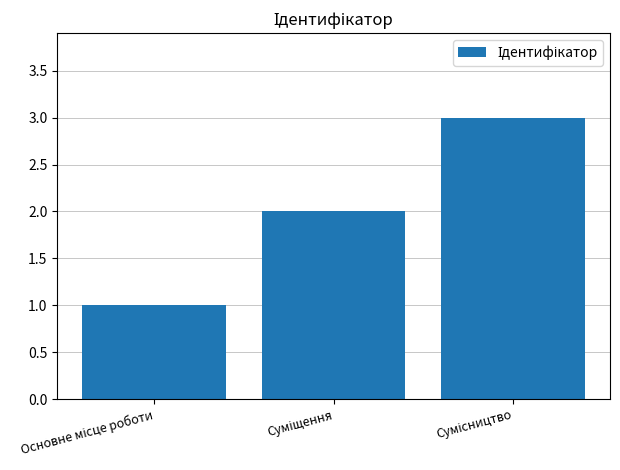

What is the maximum value shown in the chart?

3